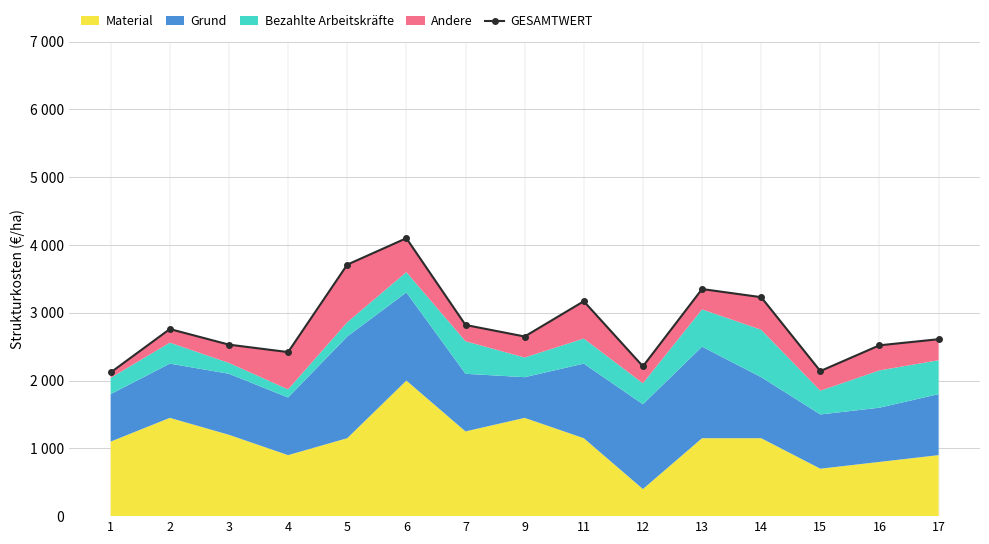

How many data points does each series have?

15